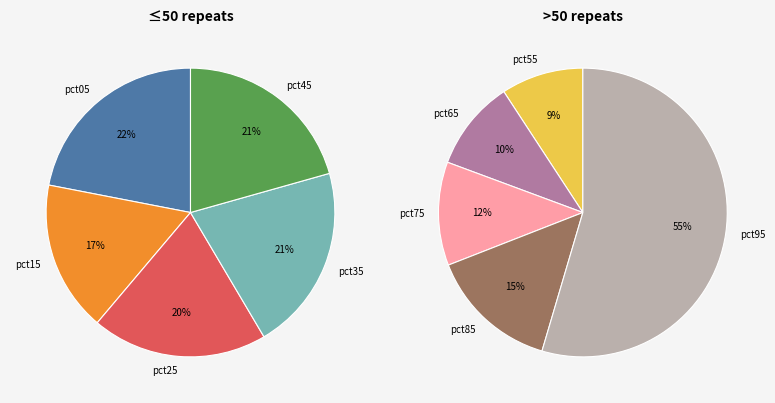

How many slices are in this pie chart?

10